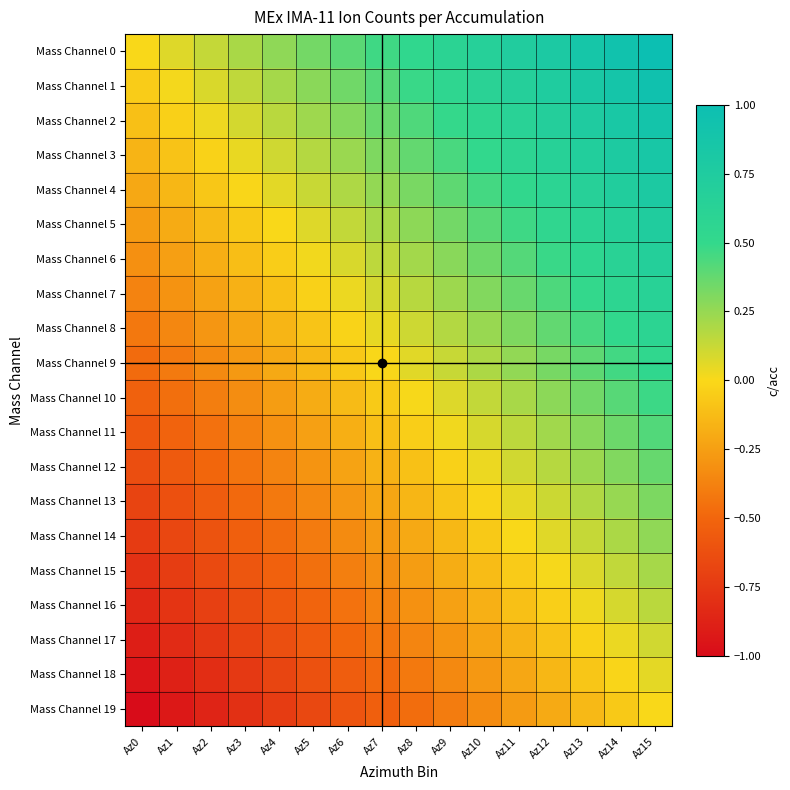

Reading left to right, transcribe all the data shown in this chart.

Mass Channel 0: Az0=0.0	Az1=0.1	Az2=0.1	Az3=0.2	Az4=0.3	Az5=0.3	Az6=0.4	Az7=0.5	Az8=0.5	Az9=0.6	Az10=0.7	Az11=0.7	Az12=0.8	Az13=0.9	Az14=0.9	Az15=1.0
Mass Channel 1: Az0=-0.1	Az1=0.0	Az2=0.1	Az3=0.1	Az4=0.2	Az5=0.3	Az6=0.3	Az7=0.4	Az8=0.5	Az9=0.5	Az10=0.6	Az11=0.7	Az12=0.7	Az13=0.8	Az14=0.9	Az15=0.9
Mass Channel 2: Az0=-0.1	Az1=-0.0	Az2=0.0	Az3=0.1	Az4=0.2	Az5=0.2	Az6=0.3	Az7=0.4	Az8=0.4	Az9=0.5	Az10=0.6	Az11=0.6	Az12=0.7	Az13=0.8	Az14=0.8	Az15=0.9
Mass Channel 3: Az0=-0.2	Az1=-0.1	Az2=-0.0	Az3=0.0	Az4=0.1	Az5=0.2	Az6=0.2	Az7=0.3	Az8=0.4	Az9=0.4	Az10=0.5	Az11=0.6	Az12=0.6	Az13=0.7	Az14=0.8	Az15=0.8
Mass Channel 4: Az0=-0.2	Az1=-0.1	Az2=-0.1	Az3=-0.0	Az4=0.1	Az5=0.1	Az6=0.2	Az7=0.3	Az8=0.3	Az9=0.4	Az10=0.5	Az11=0.5	Az12=0.6	Az13=0.7	Az14=0.7	Az15=0.8
Mass Channel 5: Az0=-0.3	Az1=-0.2	Az2=-0.1	Az3=-0.1	Az4=0.0	Az5=0.1	Az6=0.1	Az7=0.2	Az8=0.3	Az9=0.3	Az10=0.4	Az11=0.5	Az12=0.5	Az13=0.6	Az14=0.7	Az15=0.7
Mass Channel 6: Az0=-0.3	Az1=-0.2	Az2=-0.2	Az3=-0.1	Az4=-0.0	Az5=0.0	Az6=0.1	Az7=0.2	Az8=0.2	Az9=0.3	Az10=0.4	Az11=0.4	Az12=0.5	Az13=0.6	Az14=0.6	Az15=0.7
Mass Channel 7: Az0=-0.4	Az1=-0.3	Az2=-0.2	Az3=-0.2	Az4=-0.1	Az5=-0.0	Az6=0.0	Az7=0.1	Az8=0.2	Az9=0.2	Az10=0.3	Az11=0.4	Az12=0.4	Az13=0.5	Az14=0.6	Az15=0.6
Mass Channel 8: Az0=-0.4	Az1=-0.4	Az2=-0.3	Az3=-0.2	Az4=-0.2	Az5=-0.1	Az6=-0.0	Az7=0.0	Az8=0.1	Az9=0.2	Az10=0.2	Az11=0.3	Az12=0.4	Az13=0.4	Az14=0.5	Az15=0.6
Mass Channel 9: Az0=-0.5	Az1=-0.4	Az2=-0.3	Az3=-0.3	Az4=-0.2	Az5=-0.1	Az6=-0.1	Az7=-0.0	Az8=0.1	Az9=0.1	Az10=0.2	Az11=0.3	Az12=0.3	Az13=0.4	Az14=0.5	Az15=0.5
Mass Channel 10: Az0=-0.5	Az1=-0.5	Az2=-0.4	Az3=-0.3	Az4=-0.3	Az5=-0.2	Az6=-0.1	Az7=-0.1	Az8=0.0	Az9=0.1	Az10=0.1	Az11=0.2	Az12=0.3	Az13=0.3	Az14=0.4	Az15=0.5
Mass Channel 11: Az0=-0.6	Az1=-0.5	Az2=-0.4	Az3=-0.4	Az4=-0.3	Az5=-0.2	Az6=-0.2	Az7=-0.1	Az8=-0.0	Az9=0.0	Az10=0.1	Az11=0.2	Az12=0.2	Az13=0.3	Az14=0.4	Az15=0.4
Mass Channel 12: Az0=-0.6	Az1=-0.6	Az2=-0.5	Az3=-0.4	Az4=-0.4	Az5=-0.3	Az6=-0.2	Az7=-0.2	Az8=-0.1	Az9=-0.0	Az10=0.0	Az11=0.1	Az12=0.2	Az13=0.2	Az14=0.3	Az15=0.4
Mass Channel 13: Az0=-0.7	Az1=-0.6	Az2=-0.6	Az3=-0.5	Az4=-0.4	Az5=-0.4	Az6=-0.3	Az7=-0.2	Az8=-0.2	Az9=-0.1	Az10=-0.0	Az11=0.0	Az12=0.1	Az13=0.2	Az14=0.2	Az15=0.3
Mass Channel 14: Az0=-0.7	Az1=-0.7	Az2=-0.6	Az3=-0.5	Az4=-0.5	Az5=-0.4	Az6=-0.3	Az7=-0.3	Az8=-0.2	Az9=-0.1	Az10=-0.1	Az11=-0.0	Az12=0.1	Az13=0.1	Az14=0.2	Az15=0.3
Mass Channel 15: Az0=-0.8	Az1=-0.7	Az2=-0.7	Az3=-0.6	Az4=-0.5	Az5=-0.5	Az6=-0.4	Az7=-0.3	Az8=-0.3	Az9=-0.2	Az10=-0.1	Az11=-0.1	Az12=0.0	Az13=0.1	Az14=0.1	Az15=0.2
Mass Channel 16: Az0=-0.8	Az1=-0.8	Az2=-0.7	Az3=-0.6	Az4=-0.6	Az5=-0.5	Az6=-0.4	Az7=-0.4	Az8=-0.3	Az9=-0.2	Az10=-0.2	Az11=-0.1	Az12=-0.0	Az13=0.0	Az14=0.1	Az15=0.2
Mass Channel 17: Az0=-0.9	Az1=-0.8	Az2=-0.8	Az3=-0.7	Az4=-0.6	Az5=-0.6	Az6=-0.5	Az7=-0.4	Az8=-0.4	Az9=-0.3	Az10=-0.2	Az11=-0.2	Az12=-0.1	Az13=-0.0	Az14=0.0	Az15=0.1
Mass Channel 18: Az0=-0.9	Az1=-0.9	Az2=-0.8	Az3=-0.7	Az4=-0.7	Az5=-0.6	Az6=-0.5	Az7=-0.5	Az8=-0.4	Az9=-0.3	Az10=-0.3	Az11=-0.2	Az12=-0.1	Az13=-0.1	Az14=-0.0	Az15=0.1
Mass Channel 19: Az0=-1.0	Az1=-0.9	Az2=-0.9	Az3=-0.8	Az4=-0.7	Az5=-0.7	Az6=-0.6	Az7=-0.5	Az8=-0.5	Az9=-0.4	Az10=-0.3	Az11=-0.3	Az12=-0.2	Az13=-0.1	Az14=-0.1	Az15=0.0